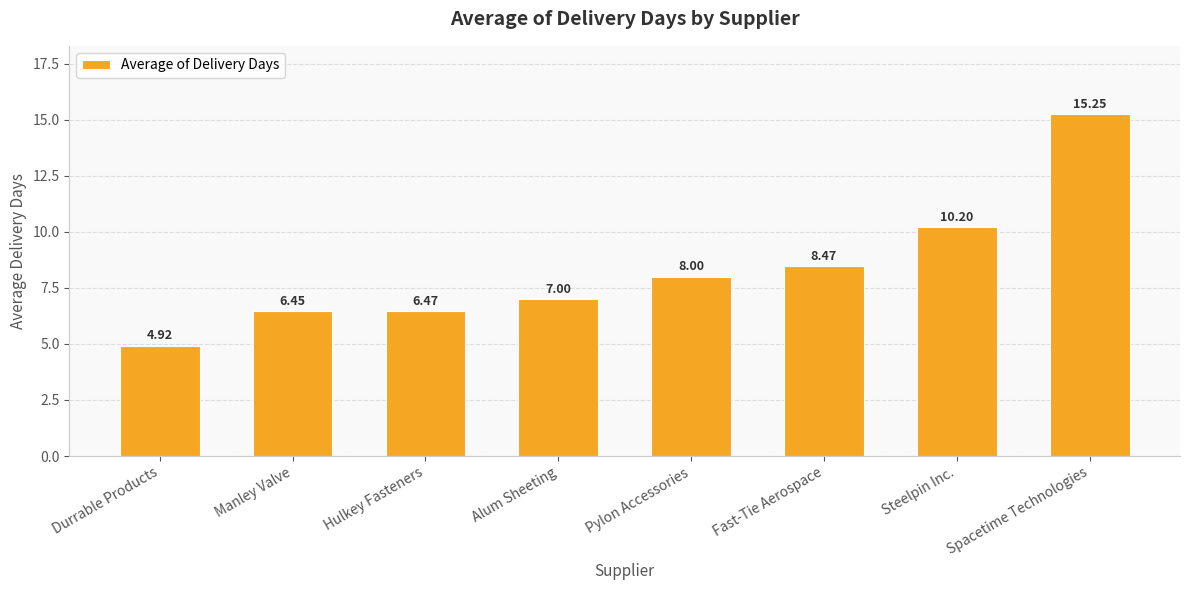

What is the ratio of the value at Alum Sheeting to the value at Hulkey Fasteners?

1.1